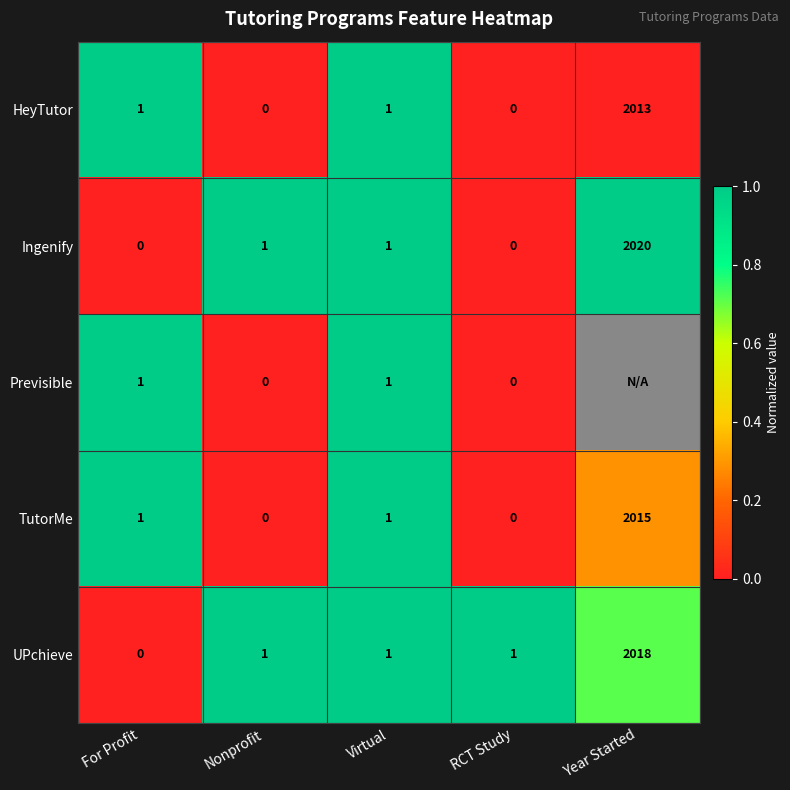

Is it true that Previsible equals 0.6 at For Profit?

False